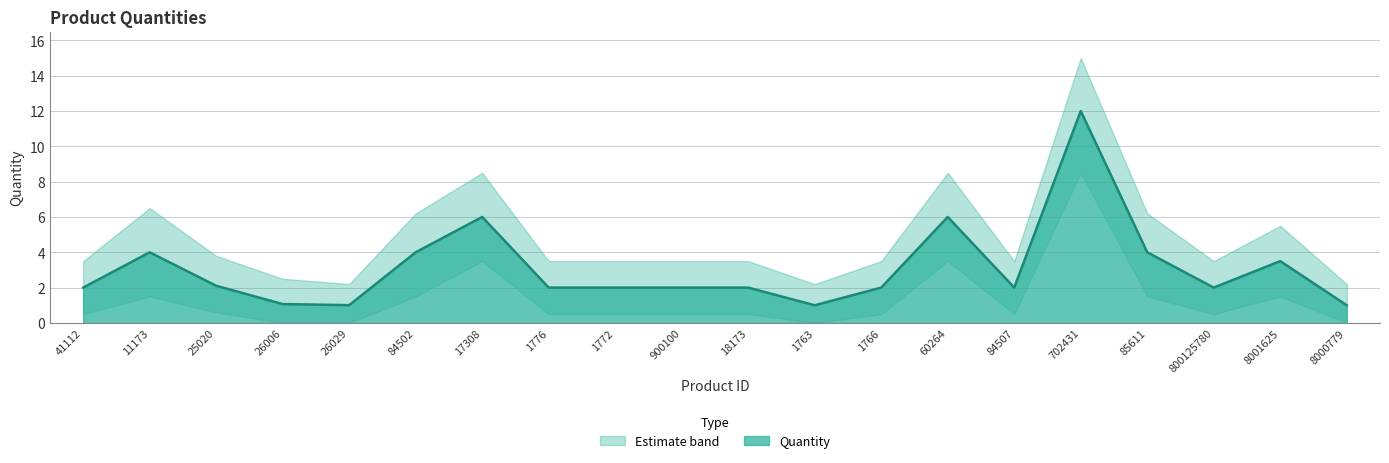

True or false: Lower Bound and Upper Bound intersect in this chart.

False